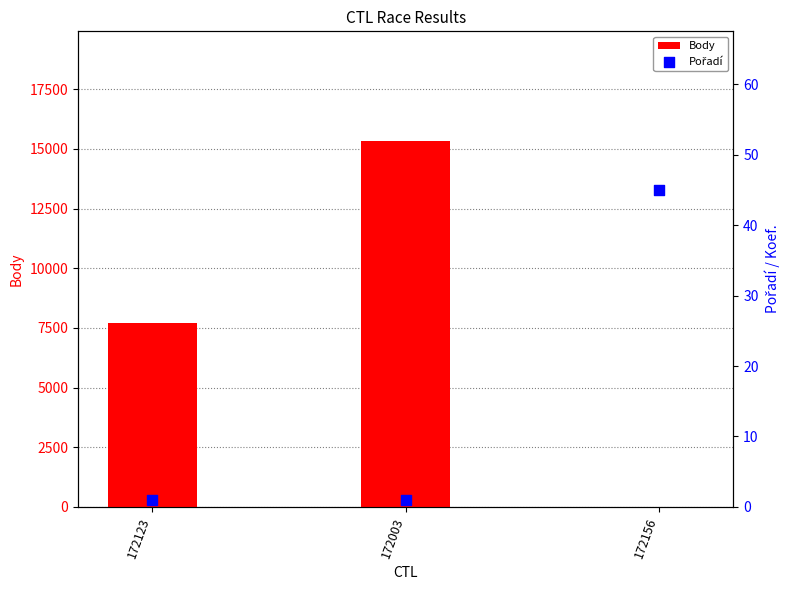

Is the value of Body at 172123 greater than the value of Pořadí at 172123?

Yes